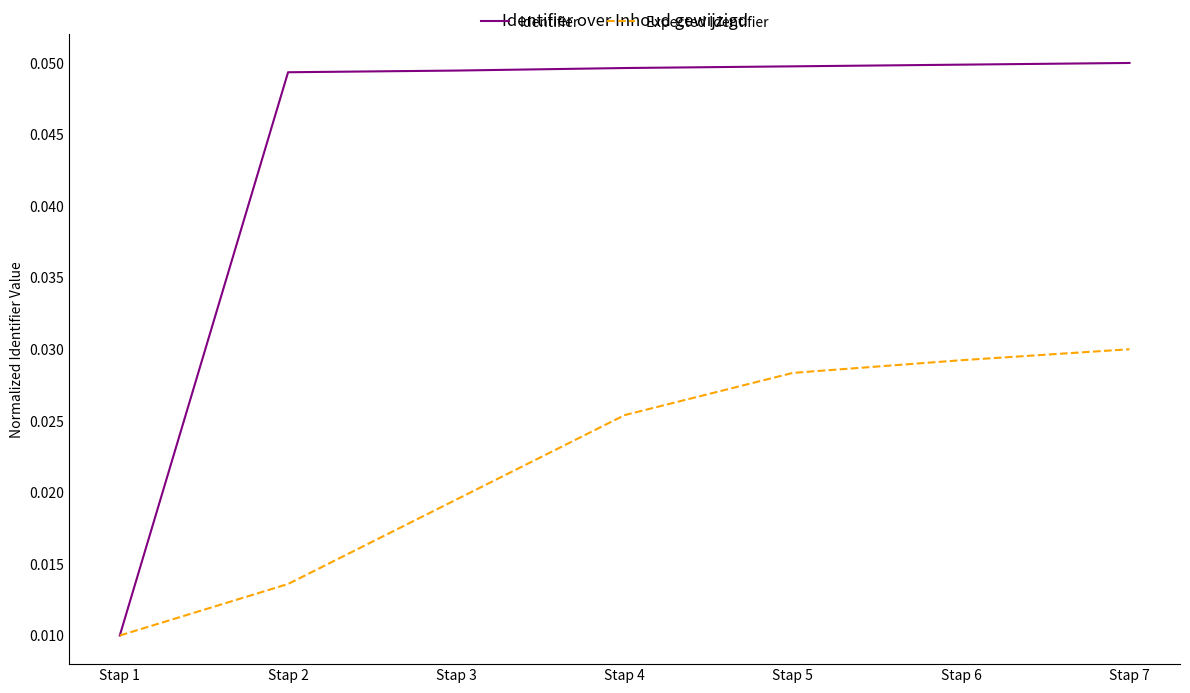

At which label is Expected Identifier closest to 0?

Stap 1